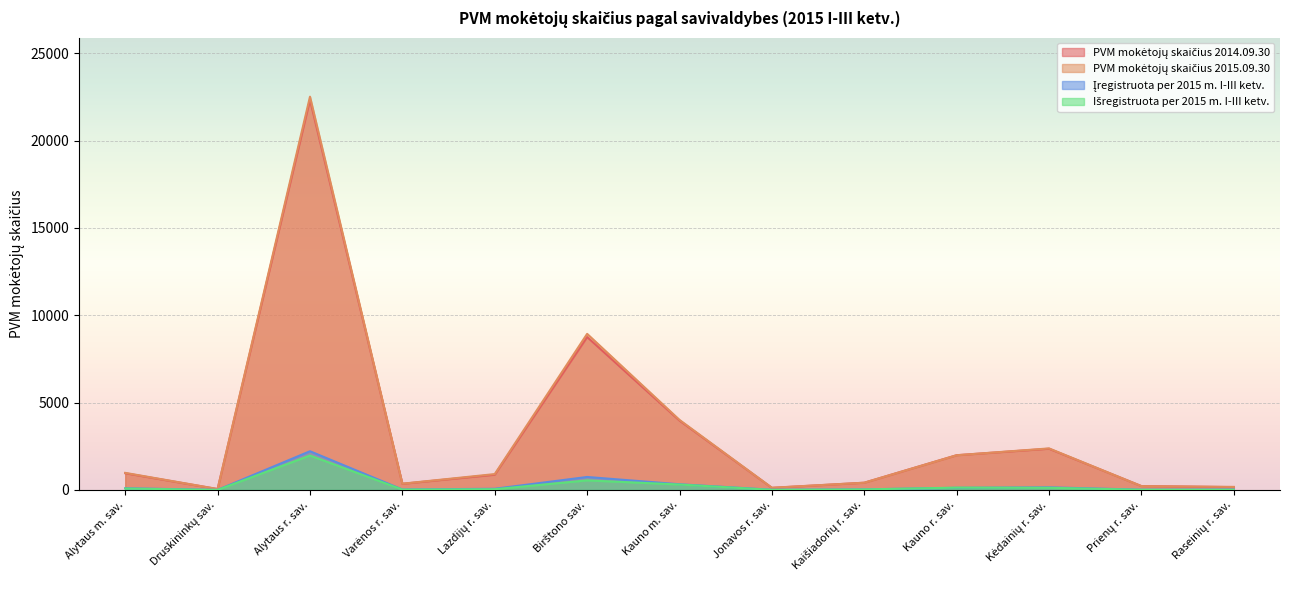

What is the greatest value displayed?

22512